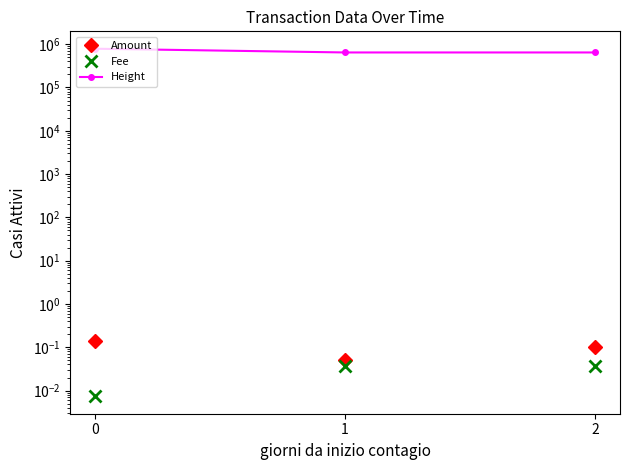

What is the sum of all Amount values?

0.3